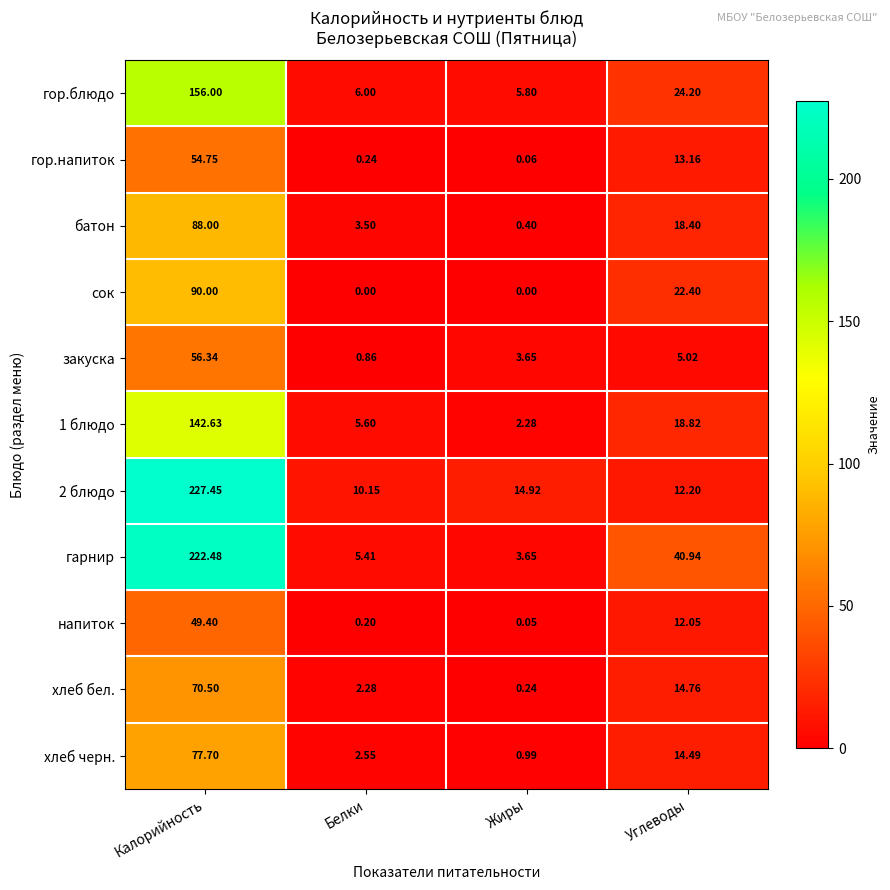

Rank the categories by напиток value from lowest to highest.

Жиры, Белки, Углеводы, Калорийность